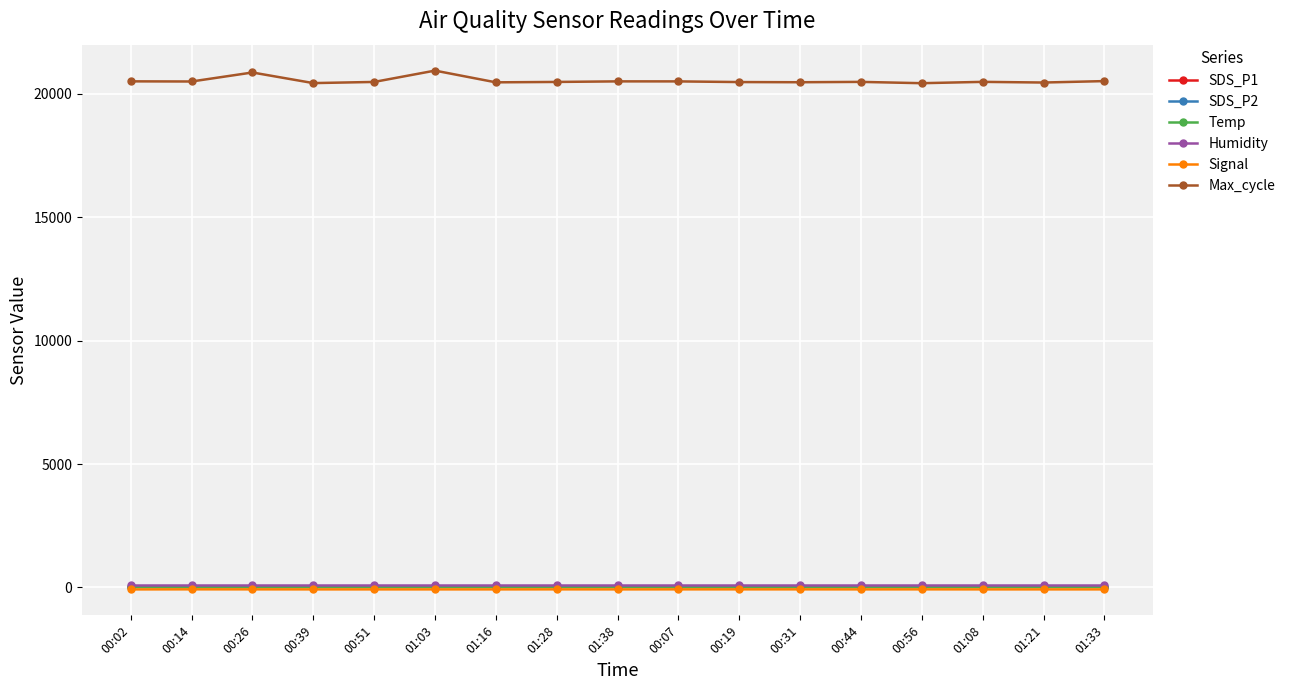

What is the maximum value shown in the chart?

20936.0